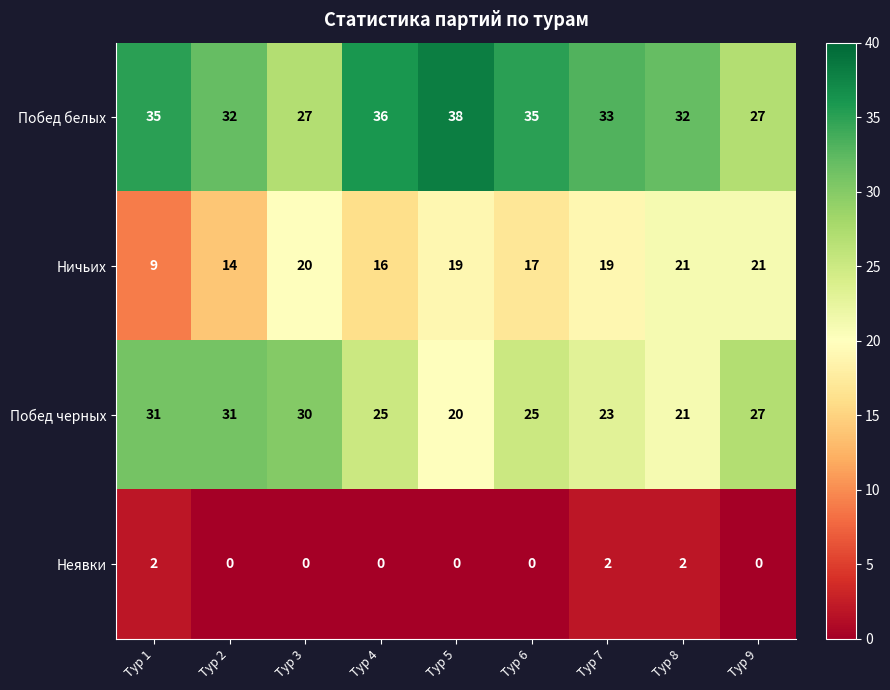

What is the difference between the highest and lowest values at Тур 6?

35